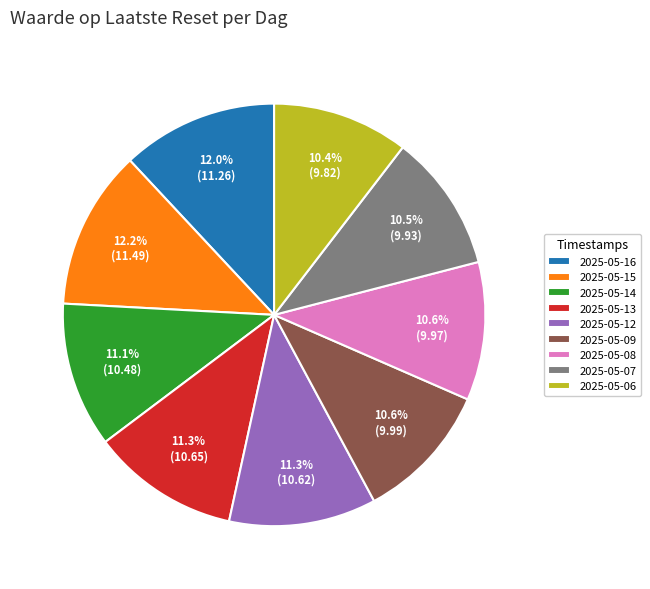

What is the ratio of the value at 2025-05-15 to the value at 2025-05-16?

1.0